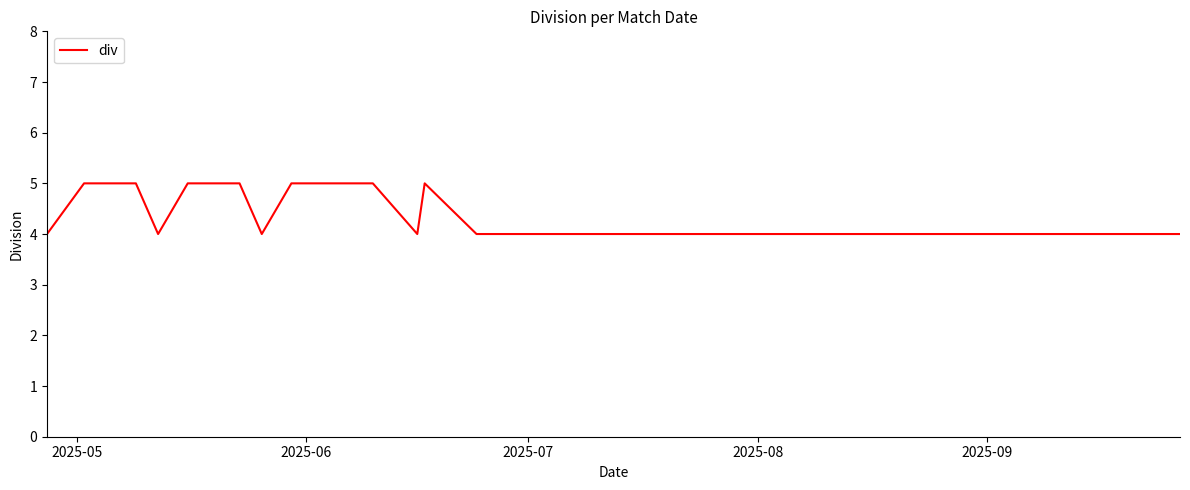

True or false: the data has more than 0 interior local peaks.

True